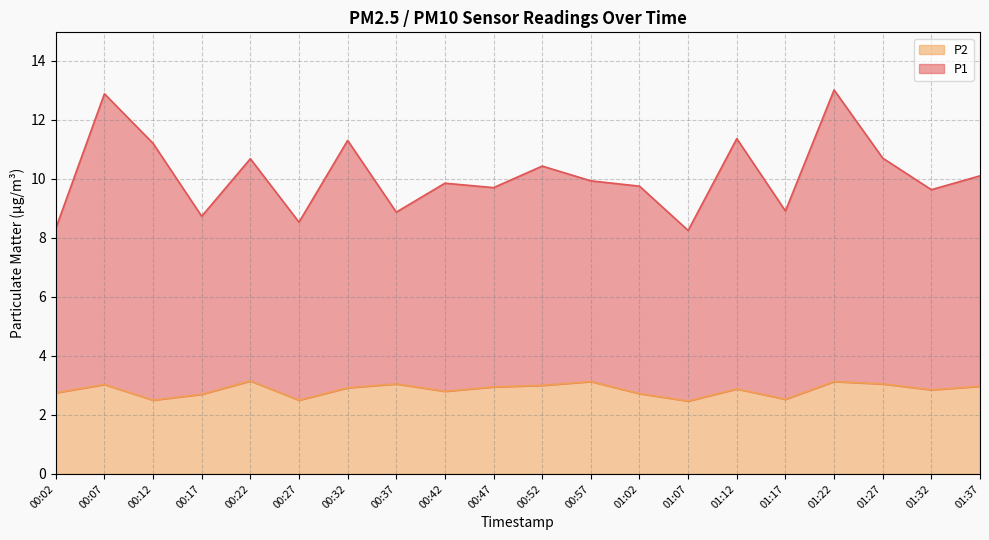

How many interior local valleys does the P1 series have?

7